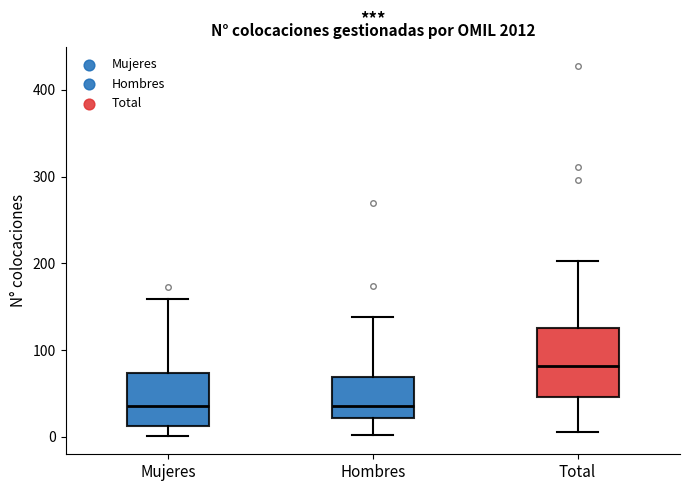

Reading left to right, read every box against the y-axis: the position of its median line, the range the box covers, and the ends of its whiskers. The values are not printed on the chart, so give them approximately, as read against the axis.

Mujeres: median 40, box 10 to 70, whiskers 0 to 160
Hombres: median 40, box 20 to 70, whiskers 0 to 140
Total: median 80, box 50 to 130, whiskers 10 to 200